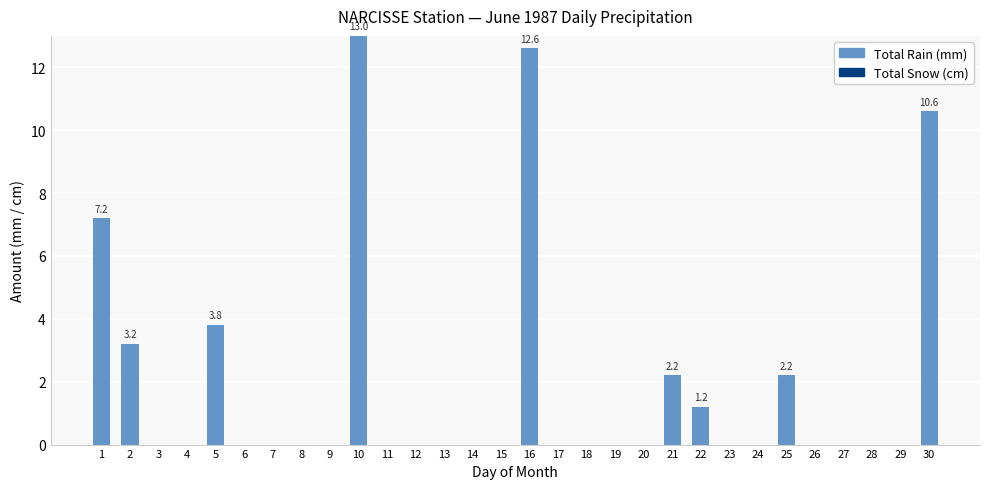

True or false: the data shows 2.2 at 25.

True